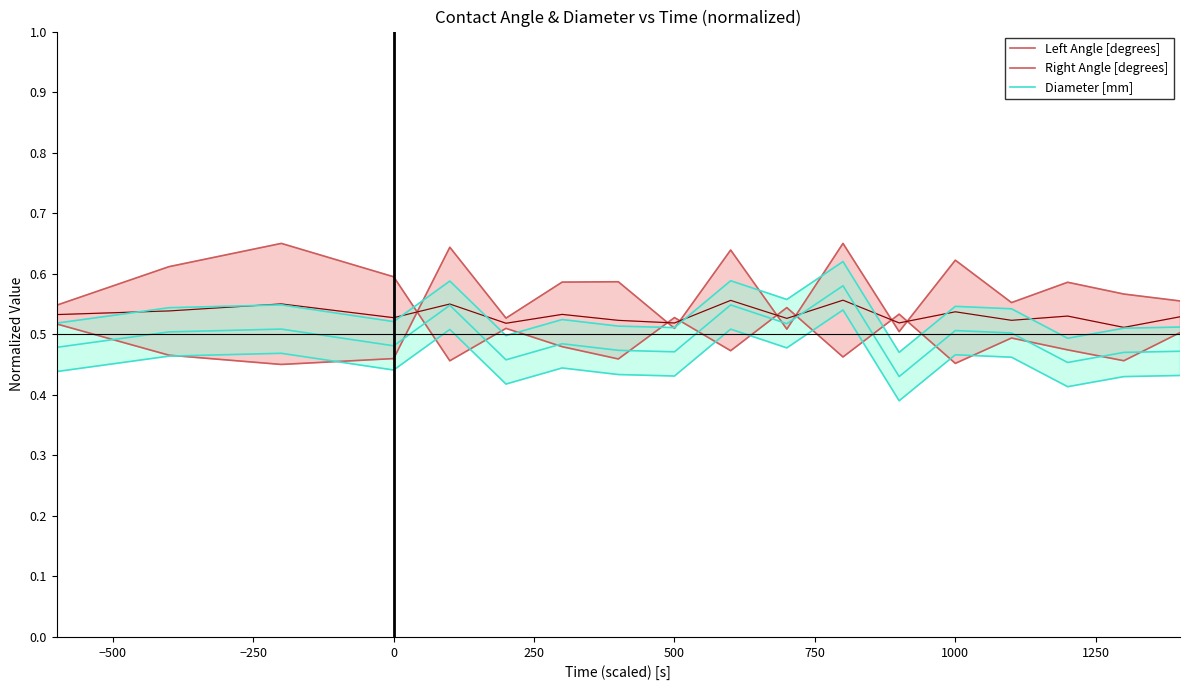

Which series has the largest total across all categories?

Left Angle [degrees]